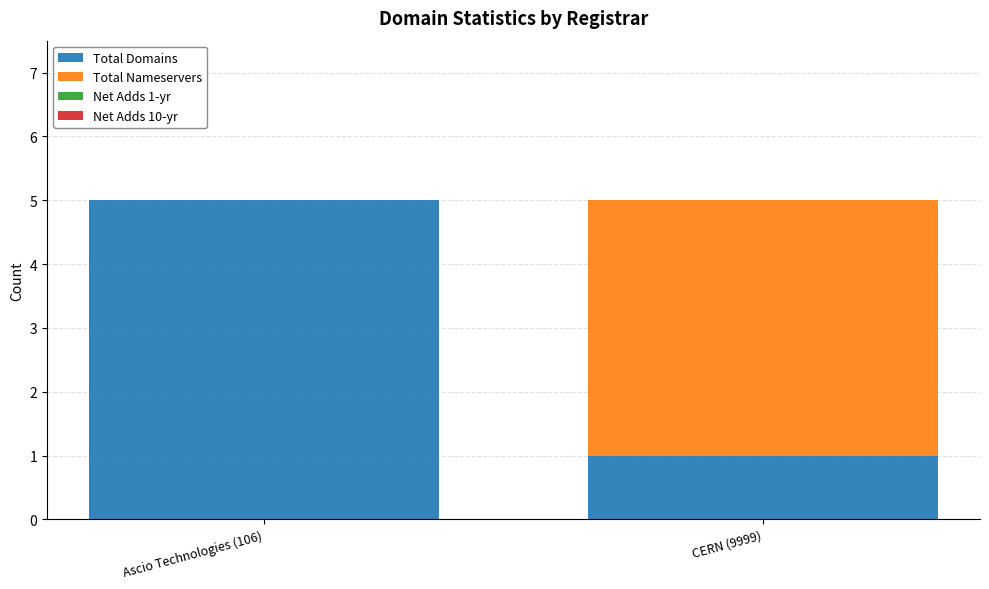

The Total Domains series shows 0 at CERN (9999). True or false?

False